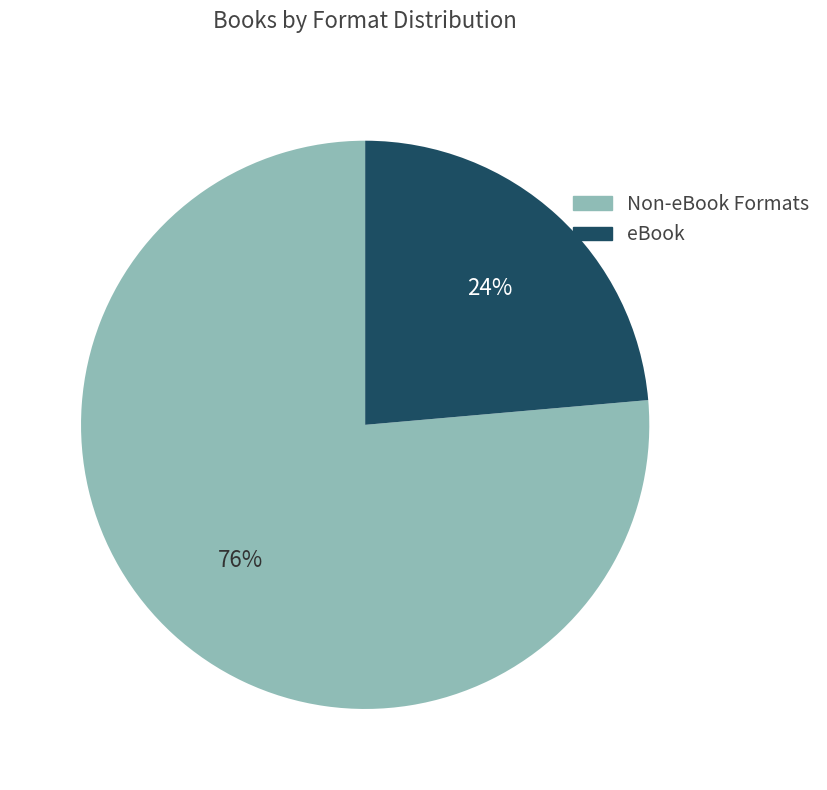

How many segments does this pie chart have?

2